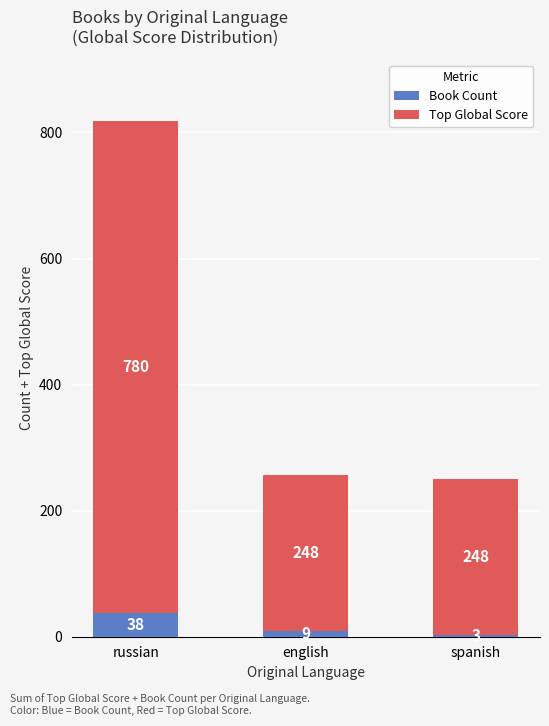

How many distinct data groups are displayed?

2